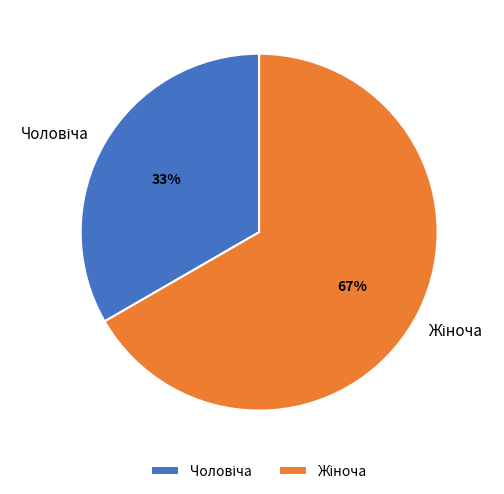

To the nearest percent, what is the average slice percentage?

50%